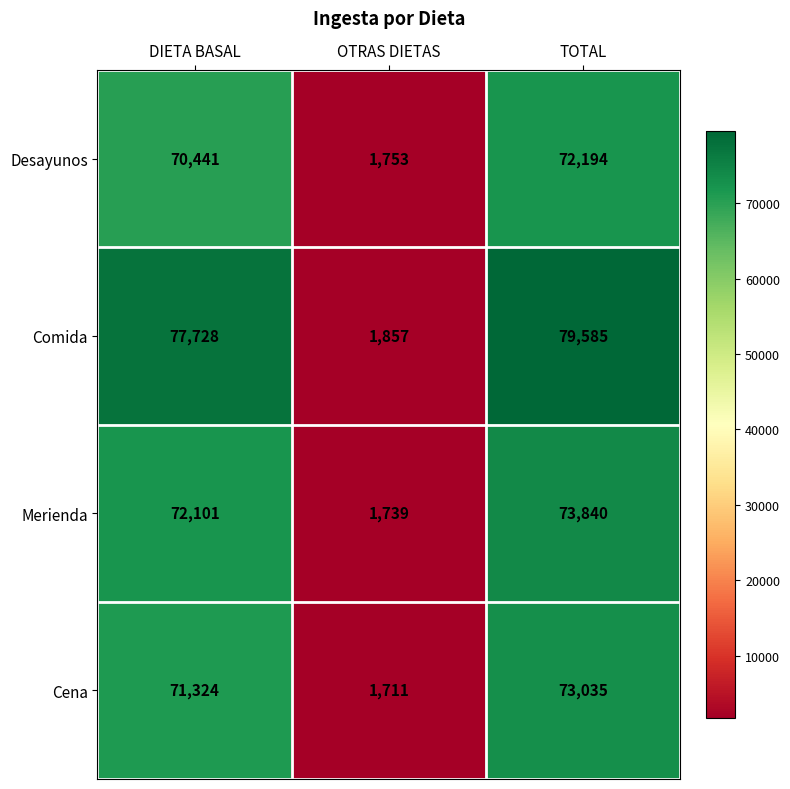

Reading left to right, list all the values displayed in this chart.

Desayunos: 70441	1753	72194
Comida: 77728	1857	79585
Merienda: 72101	1739	73840
Cena: 71324	1711	73035